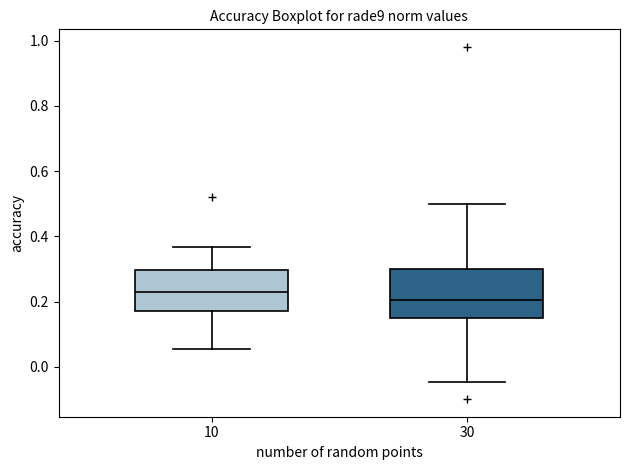

Where does the median line of the box at x = 10 sit on the y-axis? The values are not printed on the chart, so give them approximately, as read against the axis.

0.22